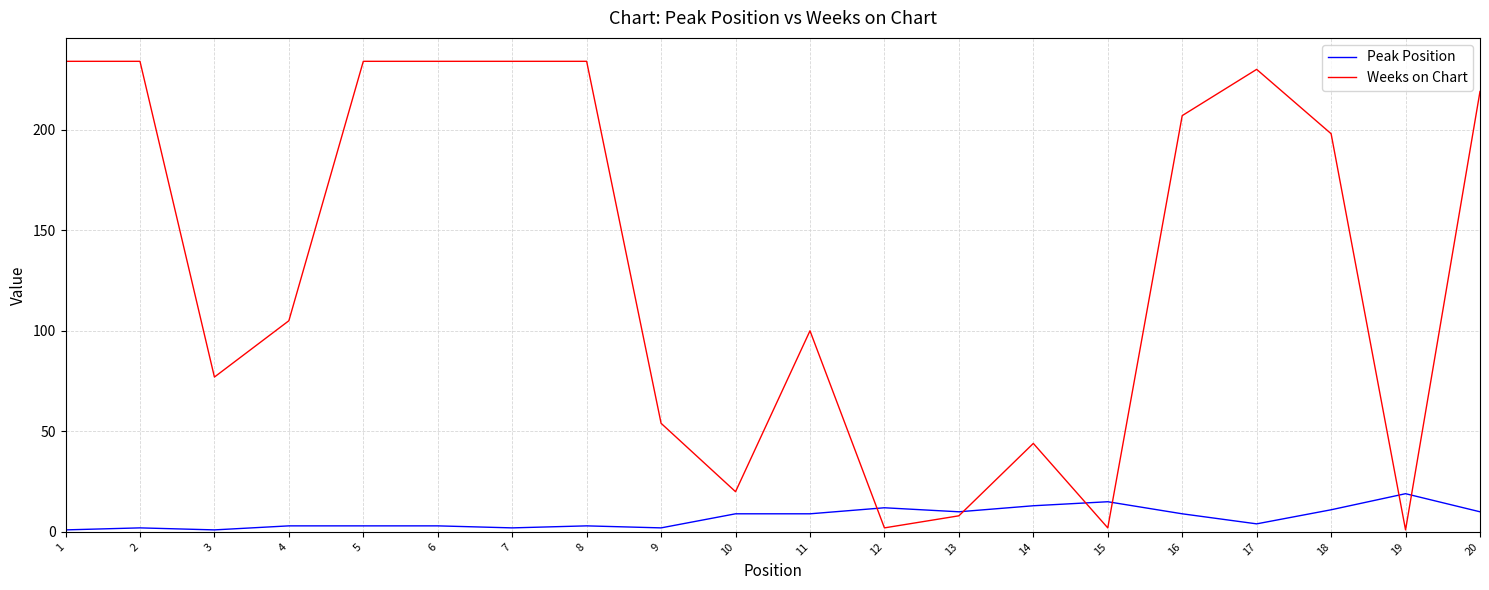

The Weeks on Chart series shows 1 at 19. True or false?

True